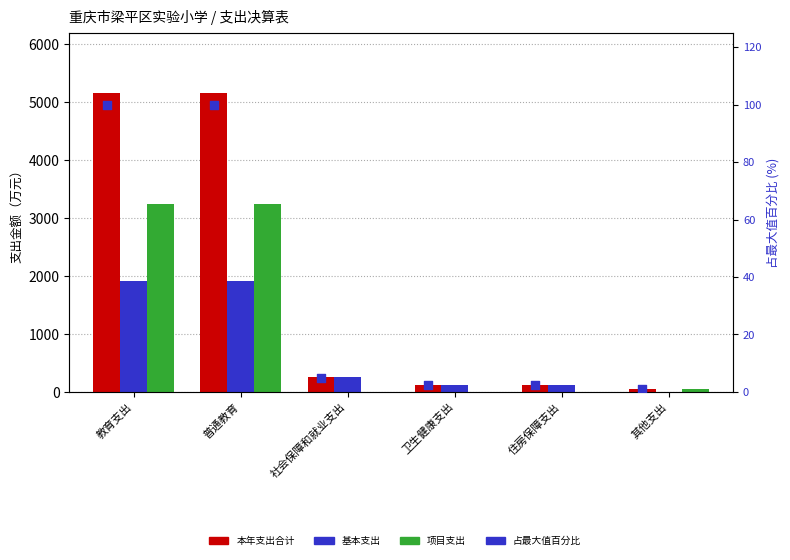

At which category is the sum across all series the highest?

教育支出